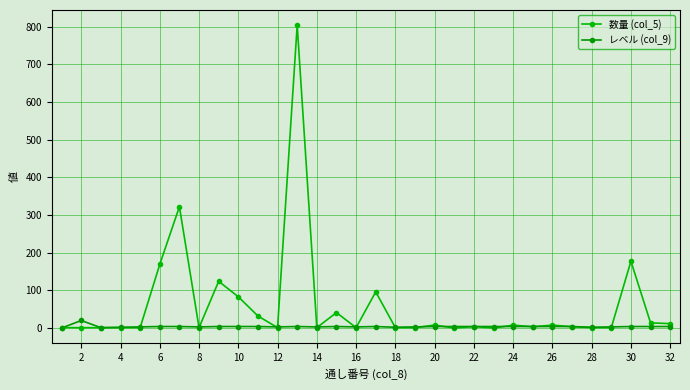

What is the difference between the maximum and minimum values in the 数量 (col_5) series?

804.0